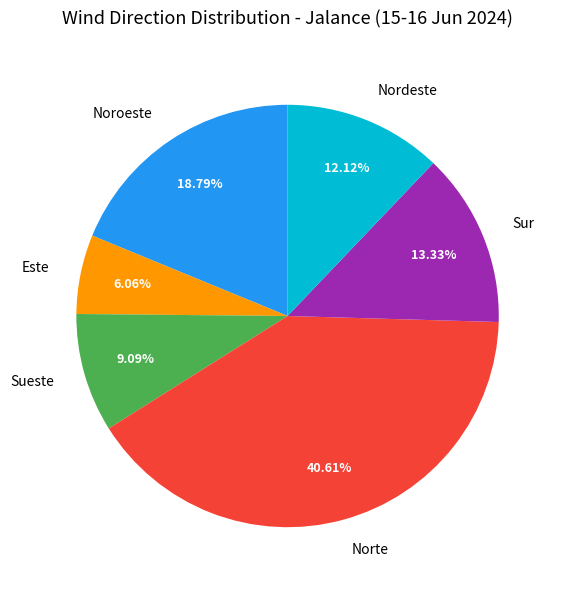

How many segments does this pie chart have?

6